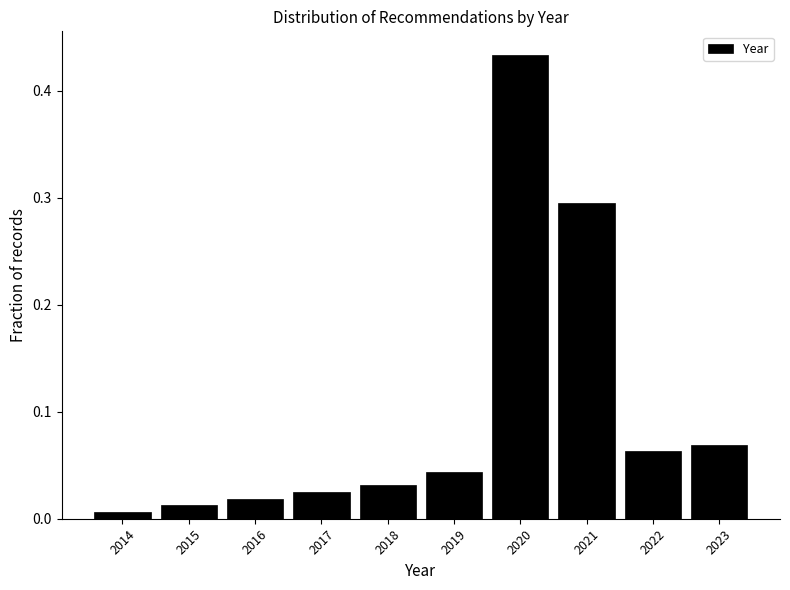

Reading left to right, list every bar in this chart as the range it spans on the x-axis followed by its height. The values are not printed on the chart, so give them approximately, as read against the axis.

2013.5 to 2014.5: under 0.01
2014.5 to 2015.5: 0.01
2015.5 to 2016.5: 0.02
2016.5 to 2017.5: 0.03
2017.5 to 2018.5: 0.03
2018.5 to 2019.5: 0.04
2019.5 to 2020.5: 0.43
2020.5 to 2021.5: 0.30
2021.5 to 2022.5: 0.06
2022.5 to 2023.5: 0.07